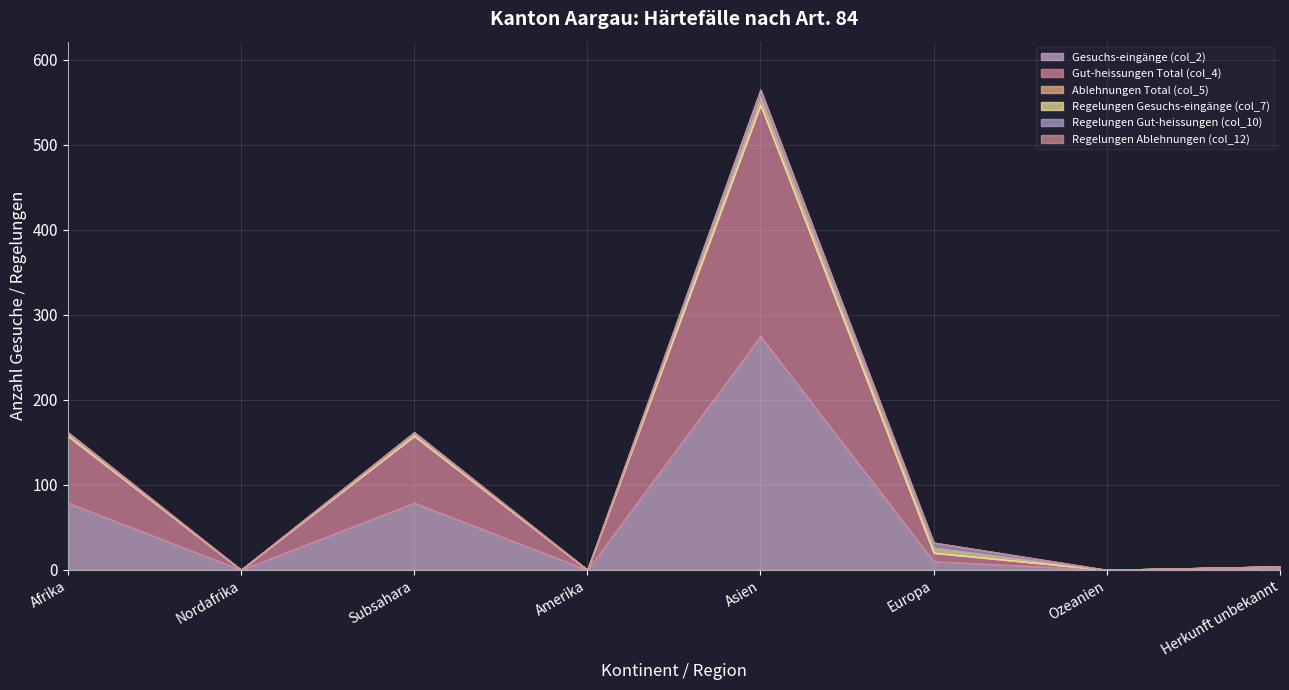

What are all the series names shown in the legend?

Gesuchs-eingänge (col_2), Gut-heissungen Total (col_4), Ablehnungen Total (col_5), Regelungen Gesuchs-eingänge (col_7), Regelungen Gut-heissungen (col_10), Regelungen Ablehnungen (col_12)